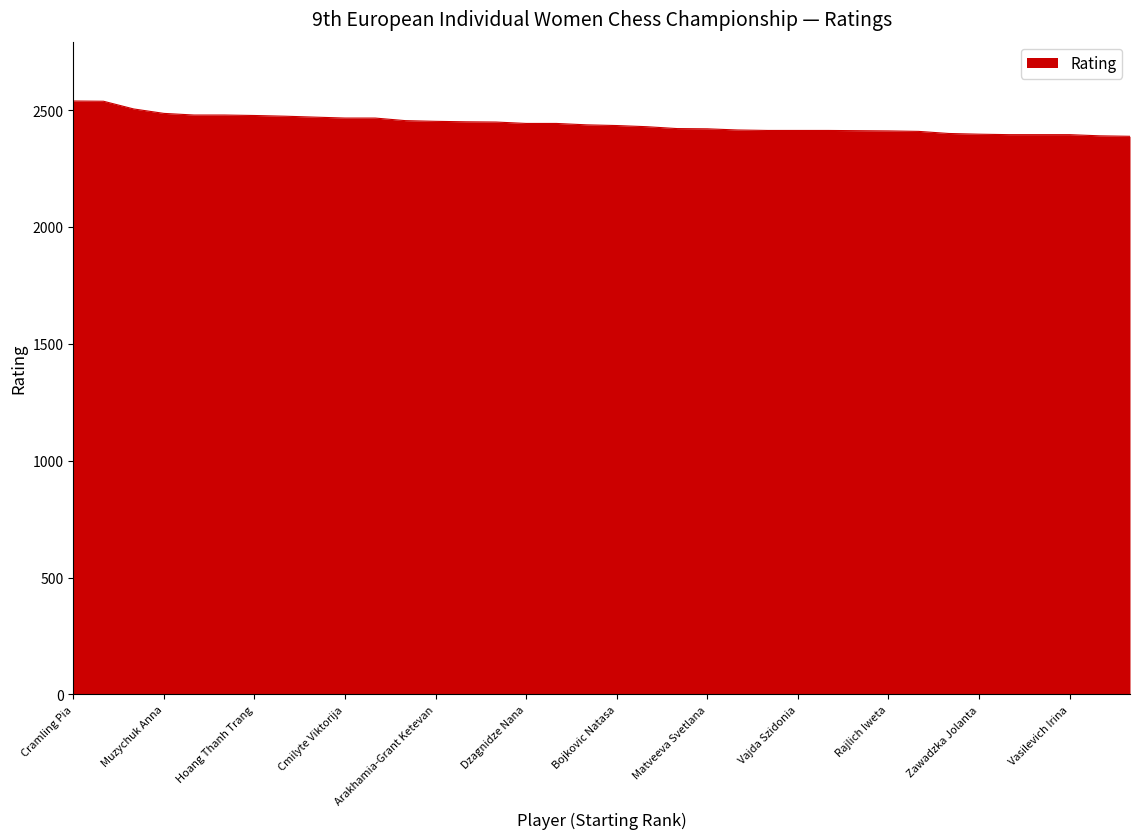

What is the maximum value shown in the chart?

2539